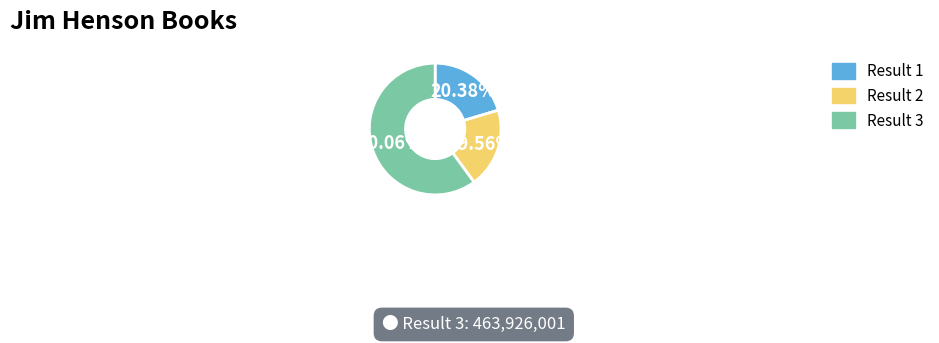

Is there any slice that represents more than half of the pie?

Yes